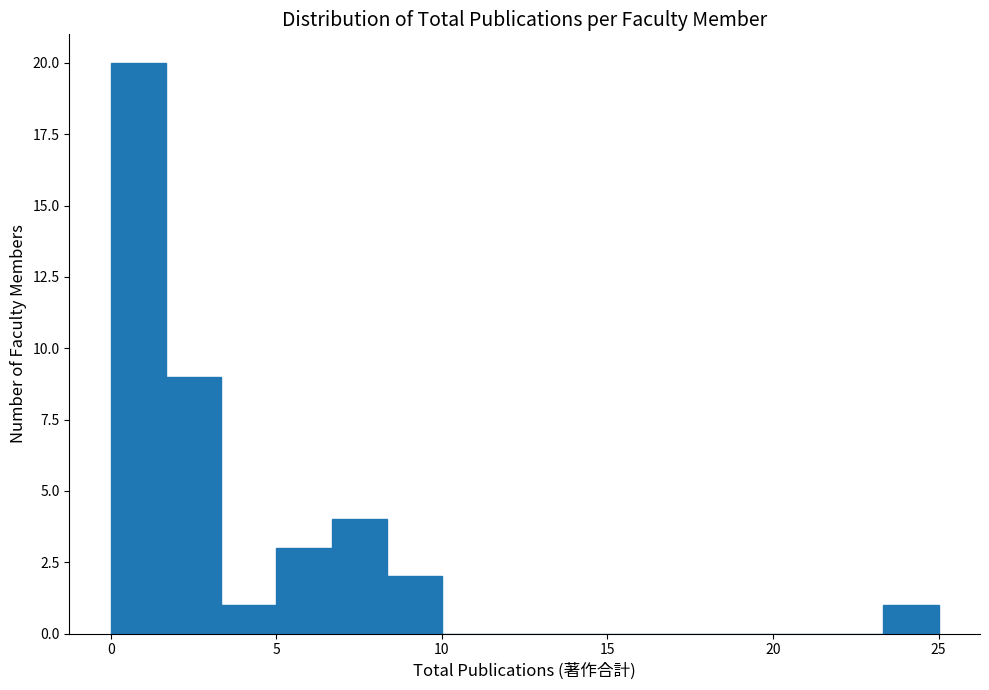

Read against the x-axis, roughly where is the centre of the tallest bar?

1.0